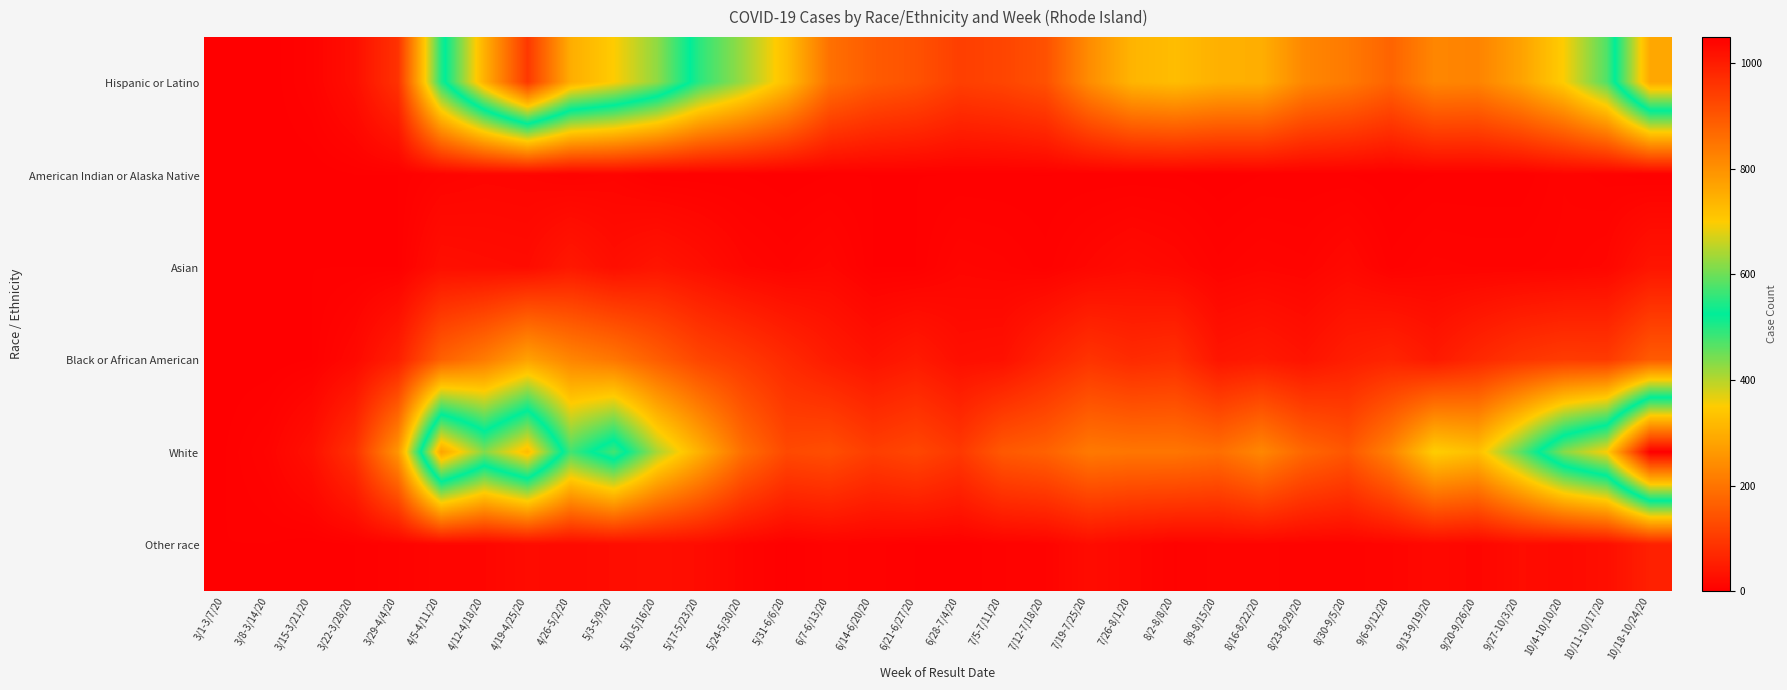

What is the total value across all series at 3/8-3/14/20?

13